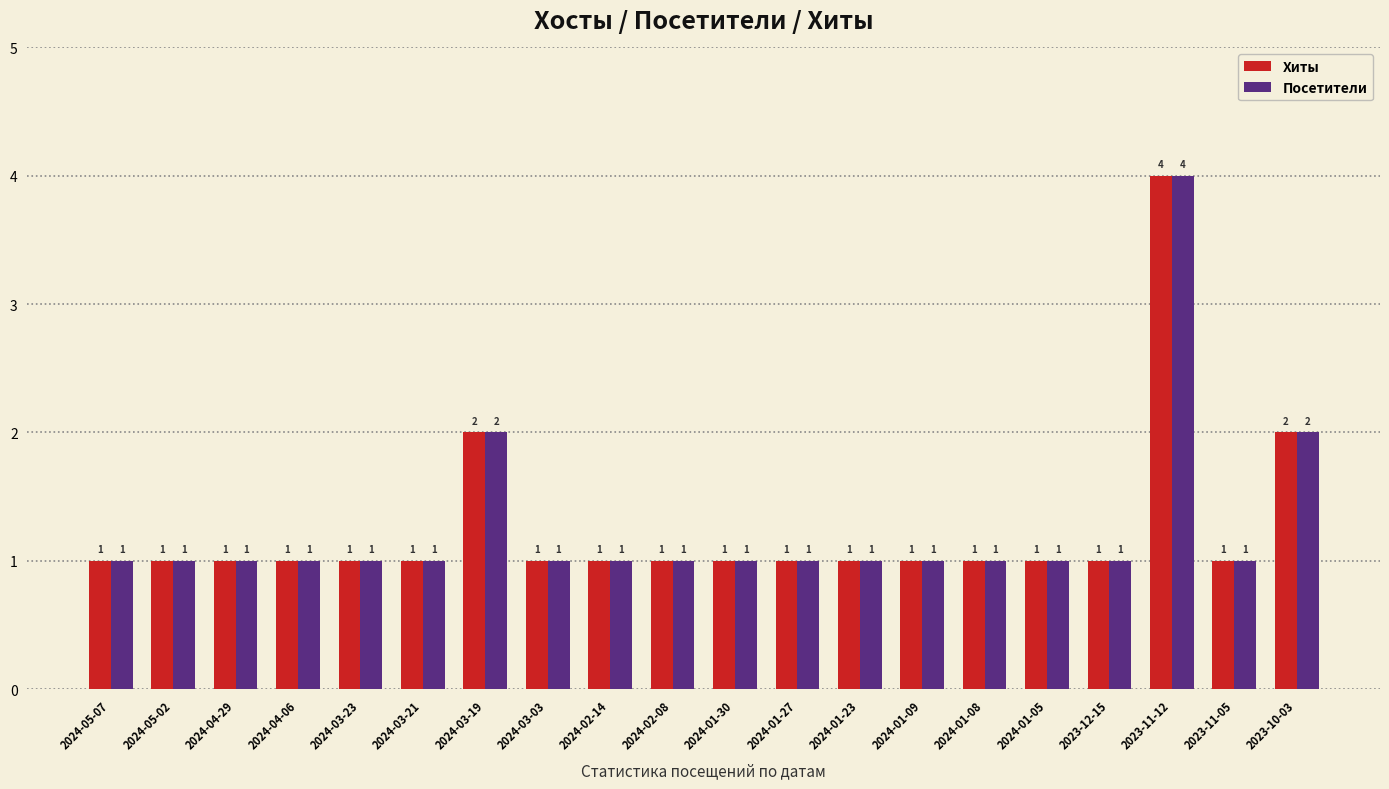

Is it true that Посетители equals 7 at 2023-11-12?

False